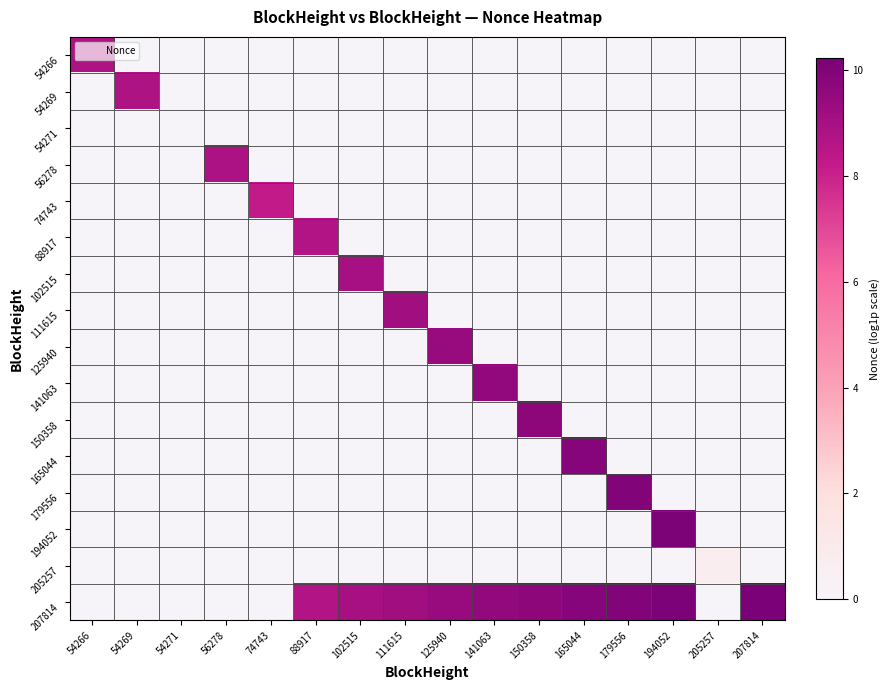

Rank the series by their maximum value, from lowest to highest.

54271, 205257, 74743, 88917, 54266, 54269, 56278, 102515, 111615, 125940, 141063, 150358, 165044, 179556, 194052, 207814